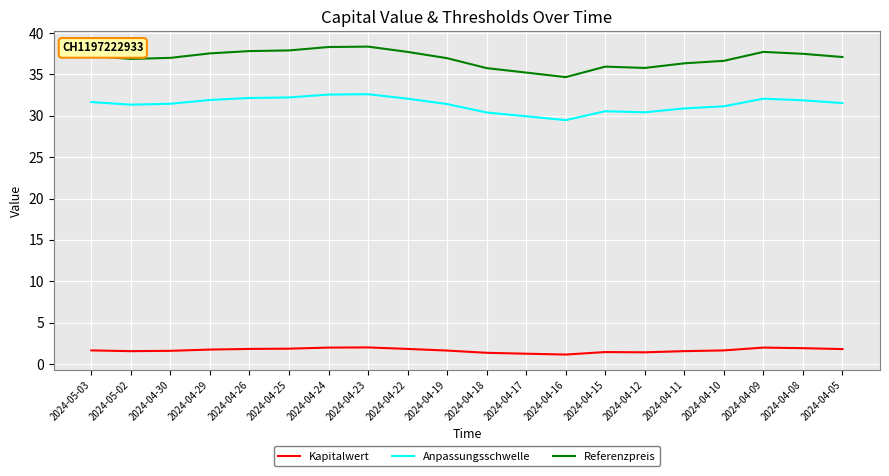

What is the maximum value shown in the chart?

38.4